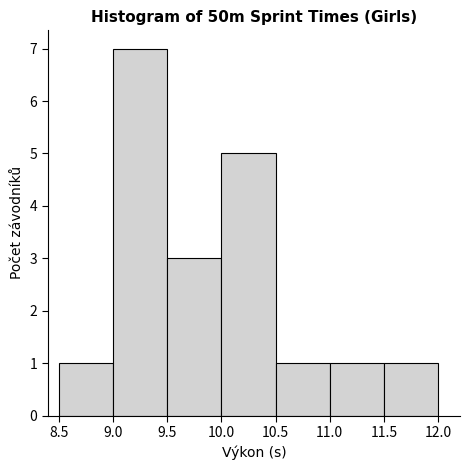

What is the height of the bar covering 9.0 to 9.5 on the x-axis? The values are not printed on the chart, so give them approximately, as read against the axis.

7